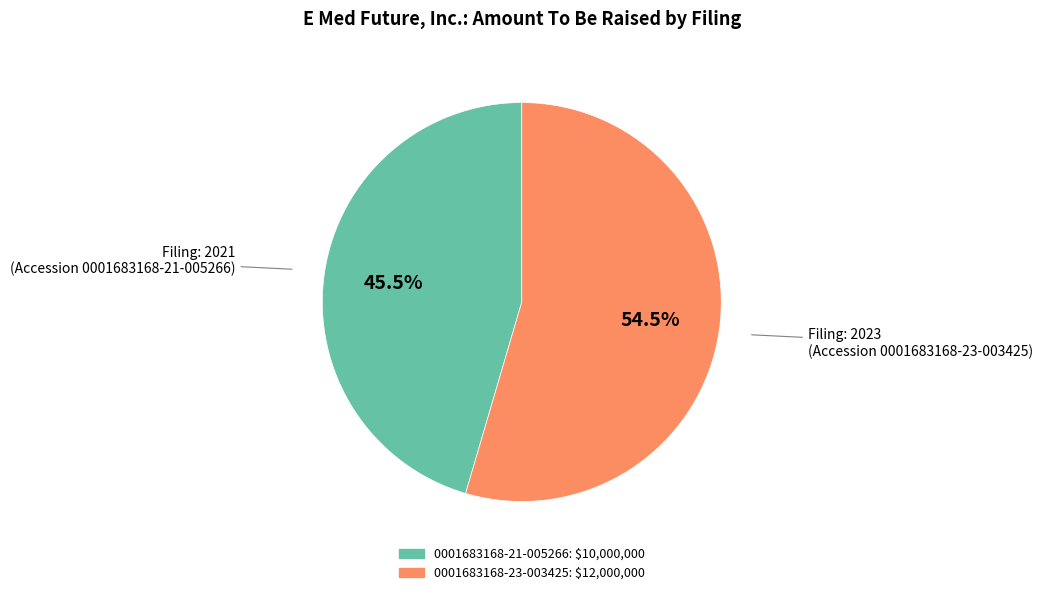

What is the smallest slice in the pie chart?

0001683168-21-005266